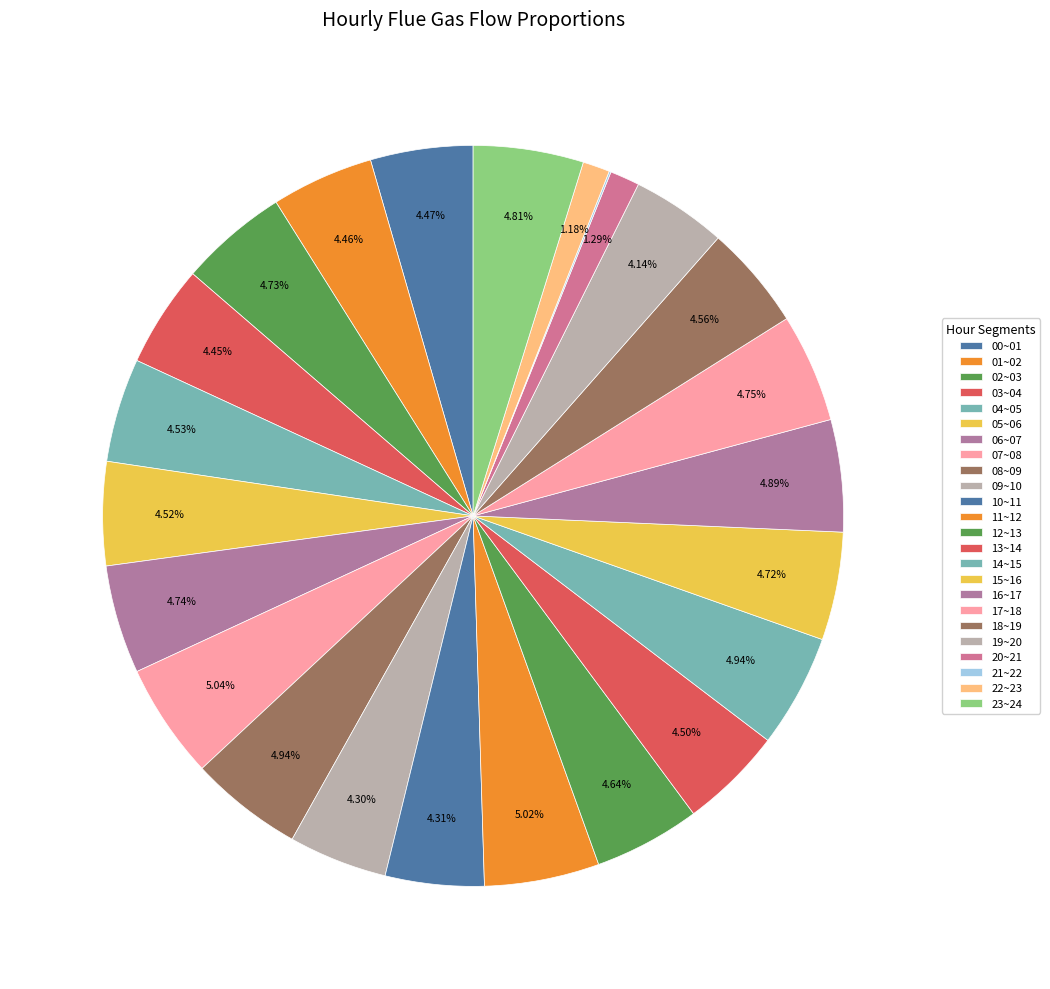

Which has a higher value, 07~08 or 20~21?

07~08